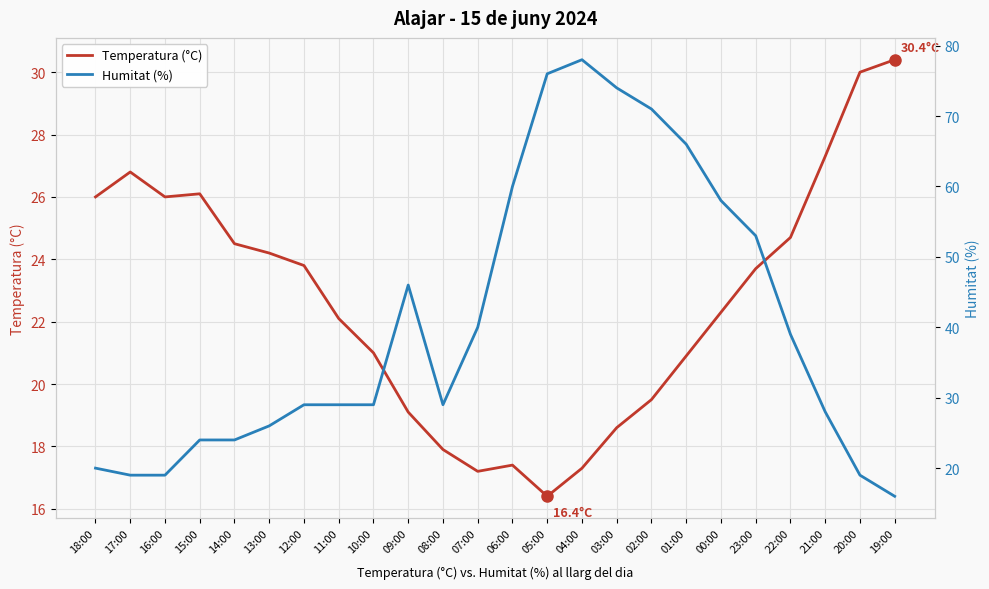

List the series in order of their peak value, highest first.

Humitat (%), Temperatura (°C)